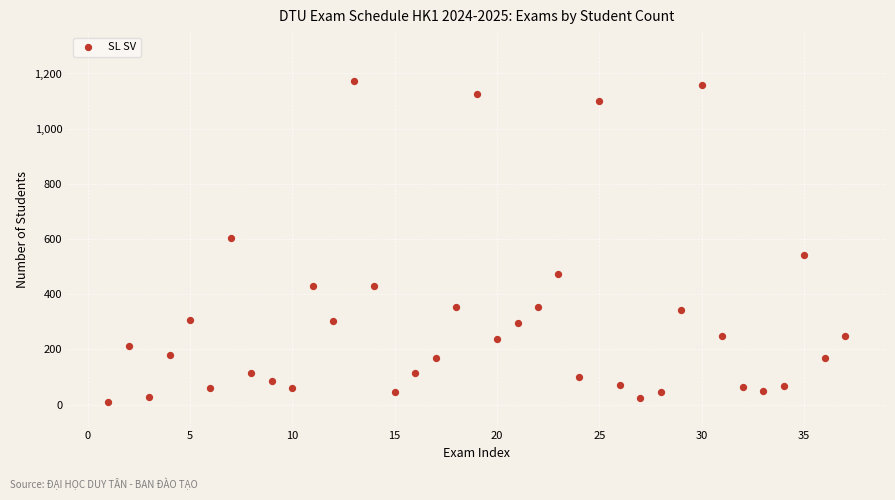

What is the range of Y values (max minus min)?

1163